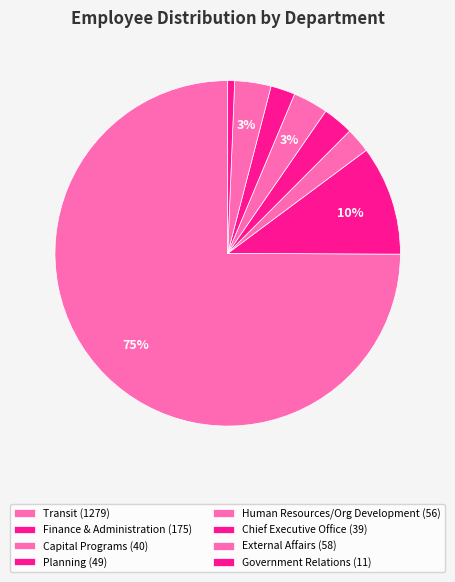

How many segments does this pie chart have?

8